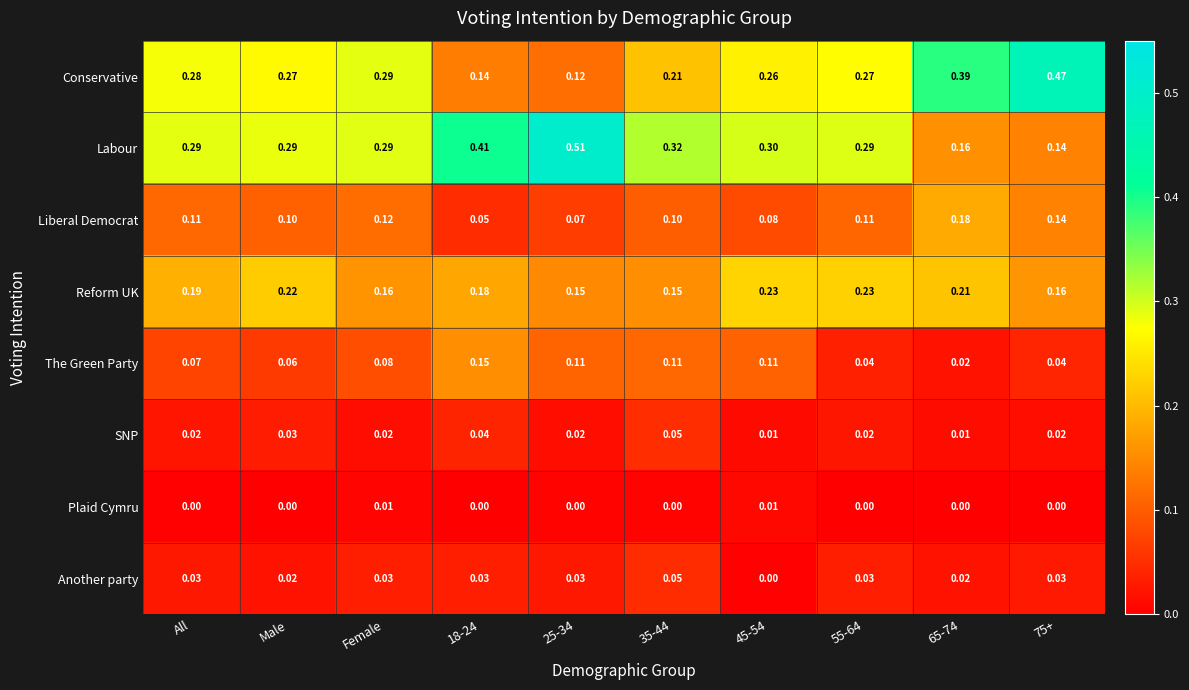

What is the spread (max minus min) of values at Female?

0.3